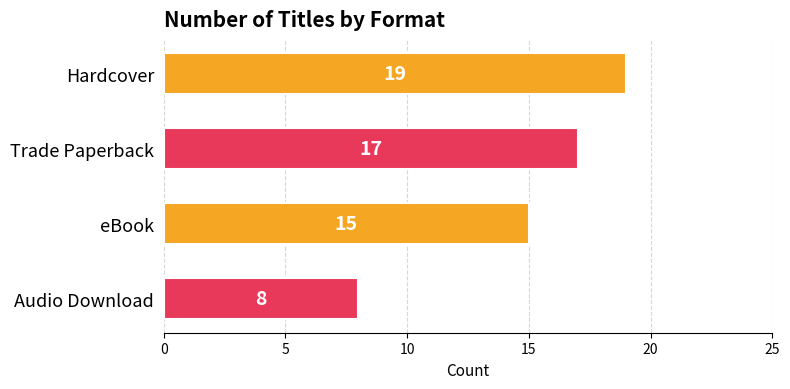

The value at Trade Paperback is 23. True or false?

False